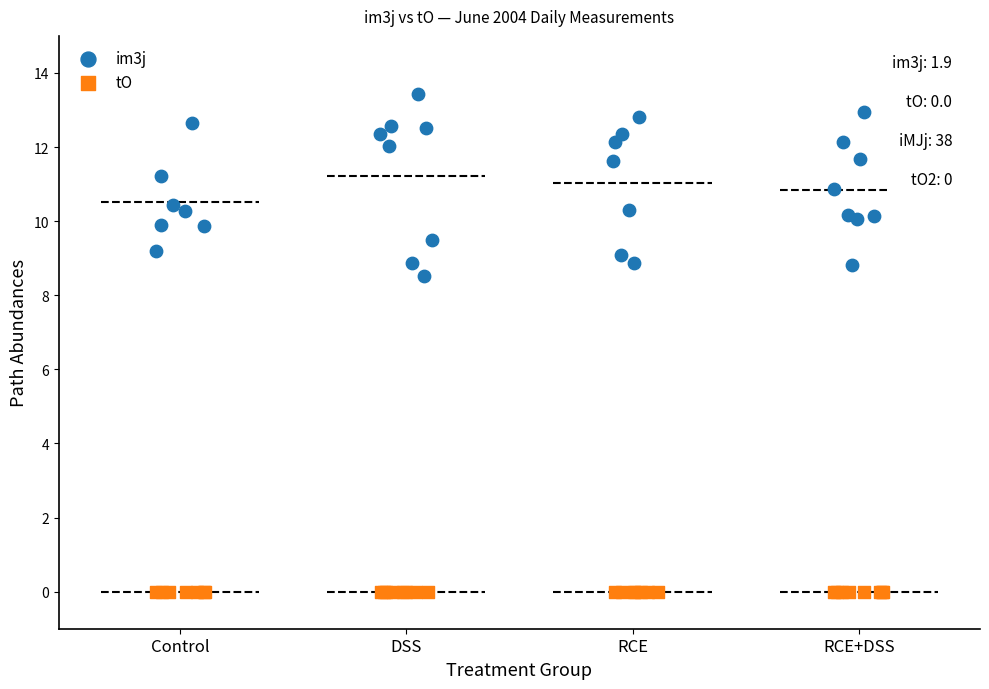

What are all the series names shown in the legend?

im3j, tO